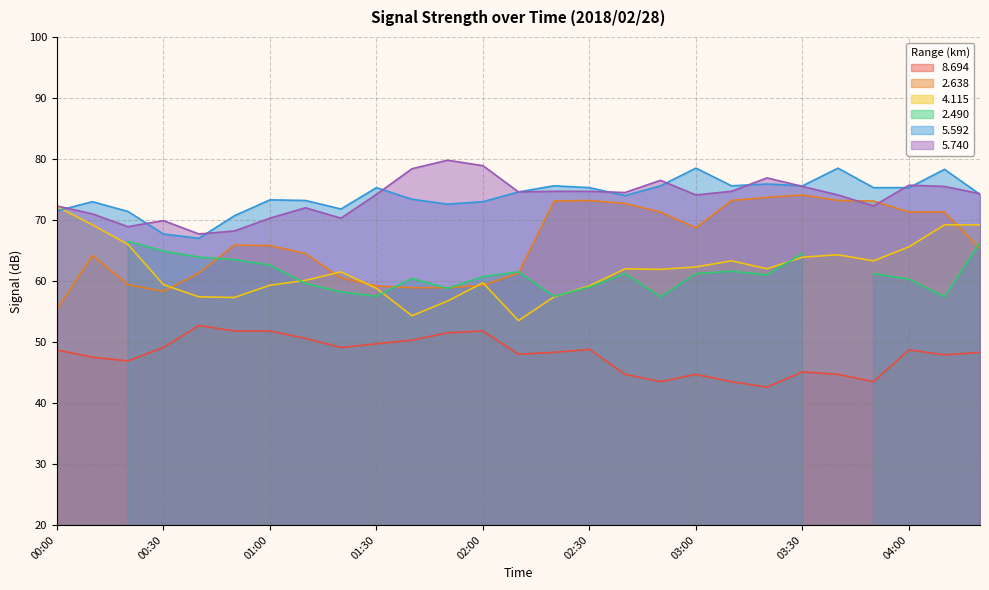

Between 01:10 and 02:30, which series saw the biggest shift?

2.638